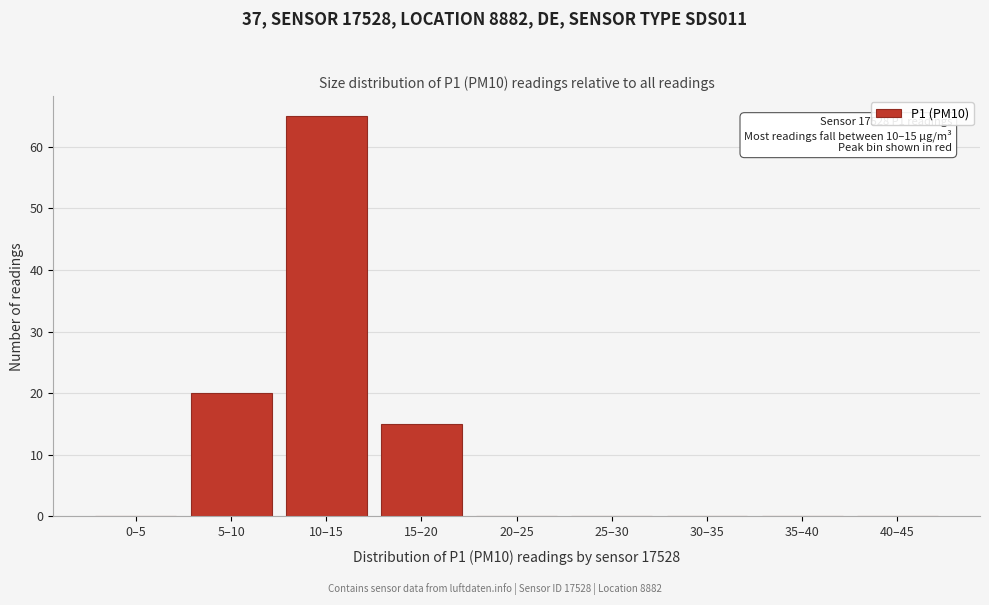

Reading right to left, extract all data points from this chart.

40–45=0	35–40=0	30–35=0	25–30=0	20–25=0	15–20=15	10–15=65	5–10=20	0–5=0